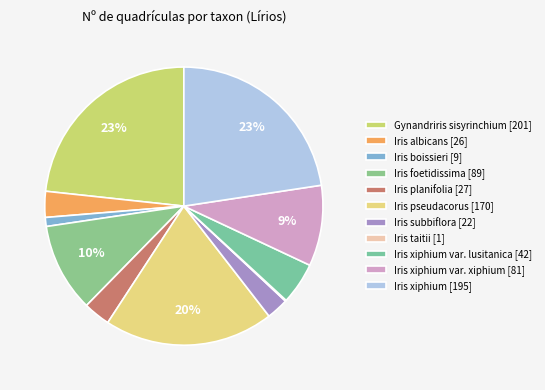

Rank the categories by value from highest to lowest.

Gynandriris sisyrinchium, Iris xiphium, Iris pseudacorus, Iris foetidissima, Iris xiphium var. xiphium, Iris xiphium var. lusitanica, Iris planifolia, Iris albicans, Iris subbiflora, Iris boissieri, Iris taitii